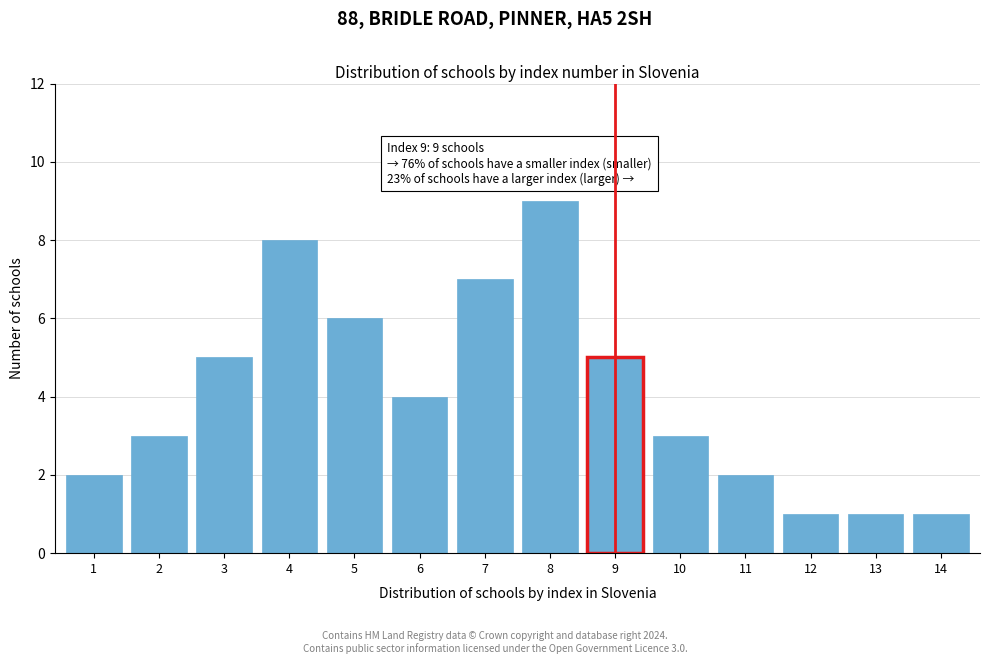

Reading left to right, extract all data points from this chart.

1=2	2=3	3=5	4=8	5=6	6=4	7=7	8=9	9=5	10=3	11=2	12=1	13=1	14=1